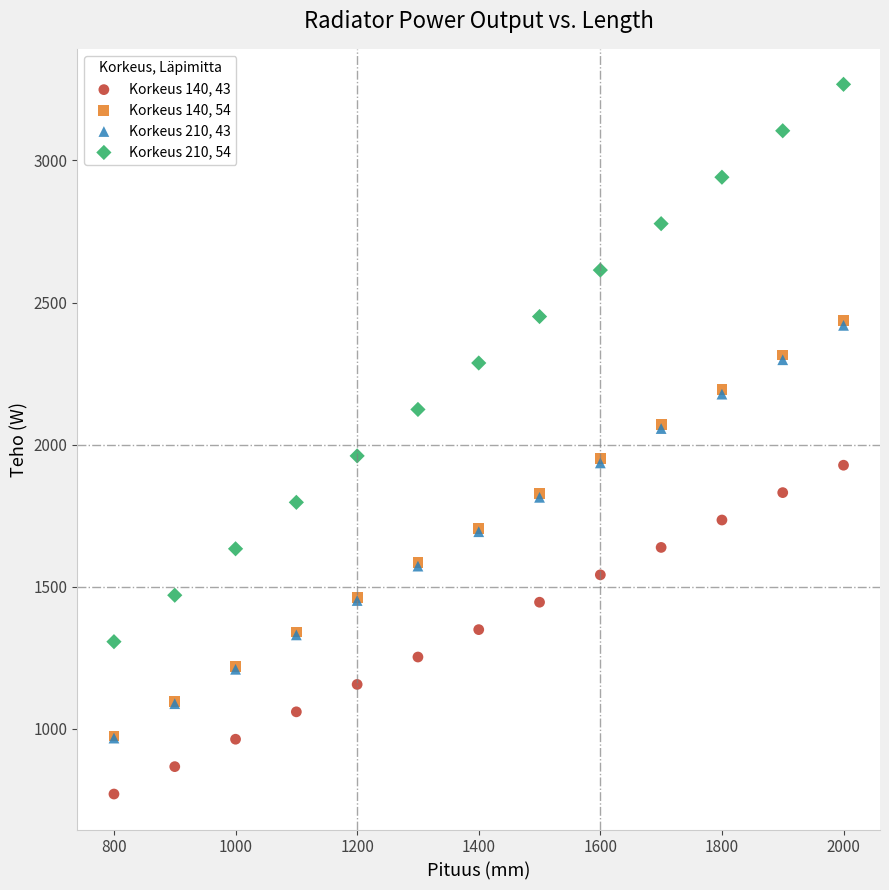

Which series has the widest spread of Y values?

Korkeus 210, 54